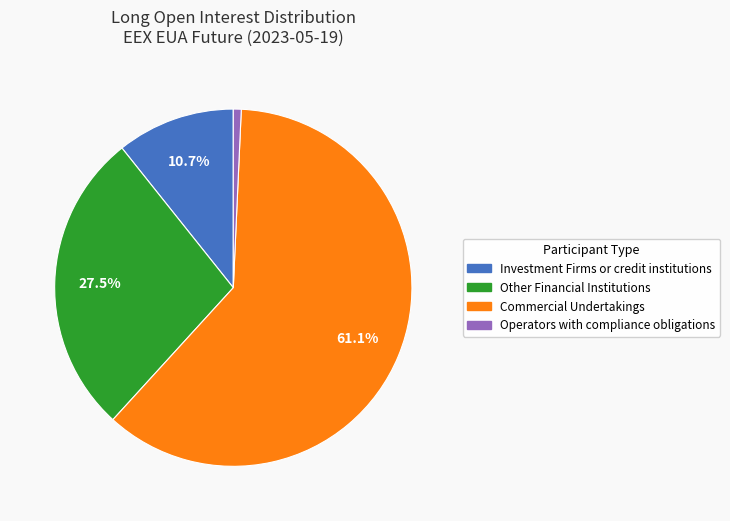

Count the number of slices in the pie.

4